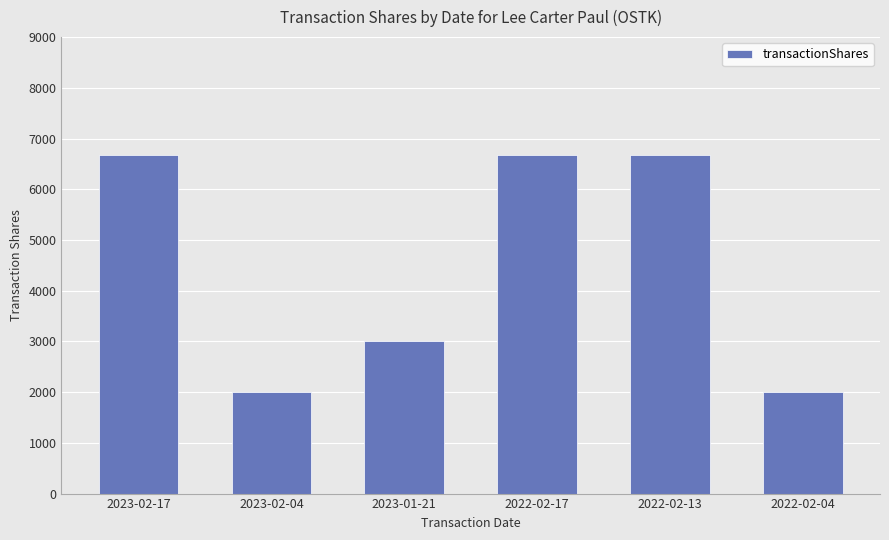

What is the average value?

4500